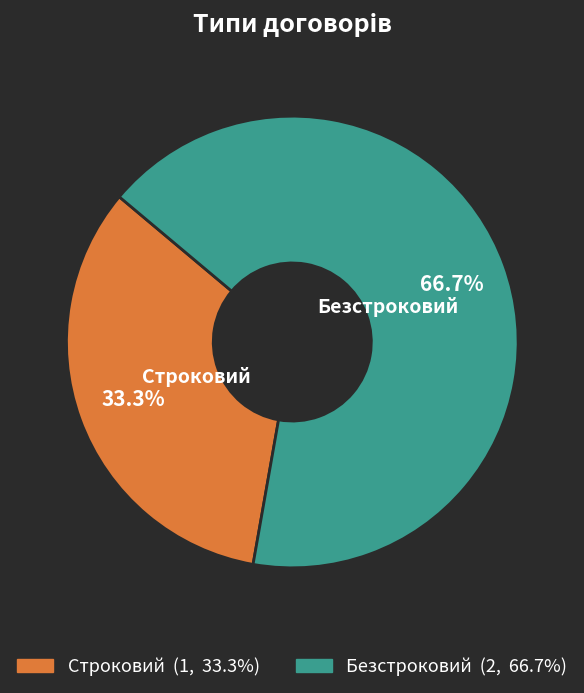

Is it true that Строковий is 33% of the pie?

True